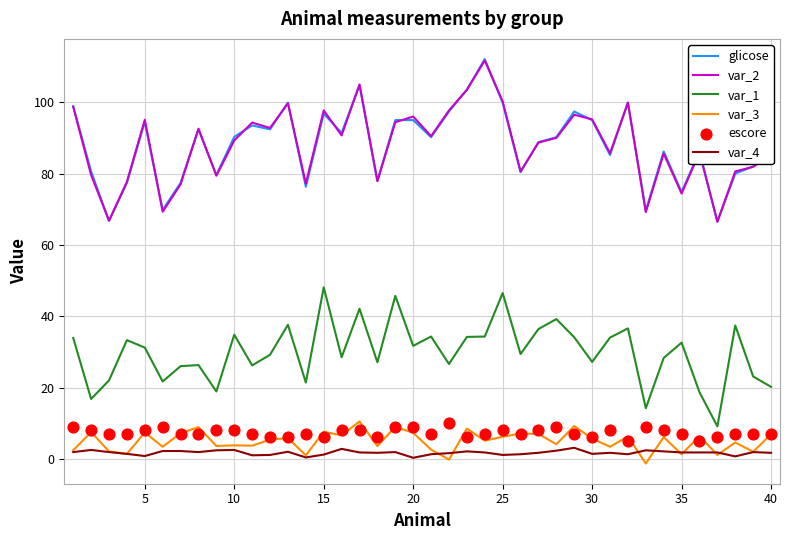

Which series has the widest spread of Y values?

glicose